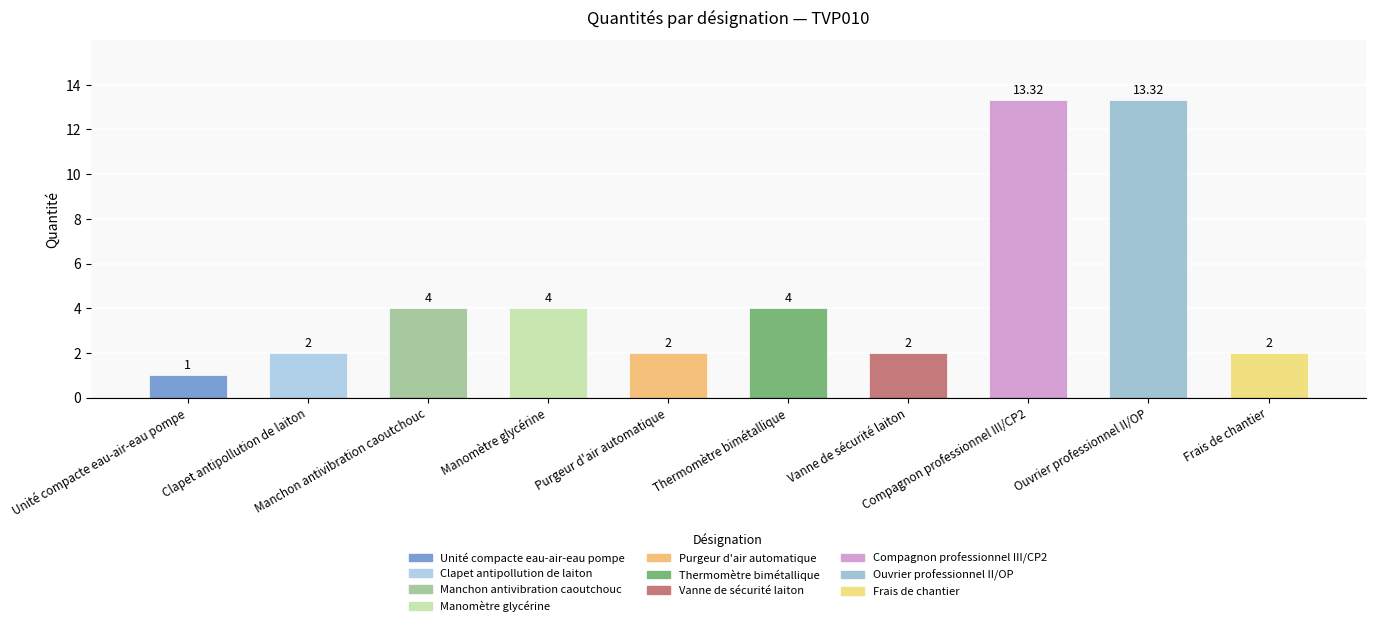

What is the label of the 10th bar from the left?

Frais de chantier